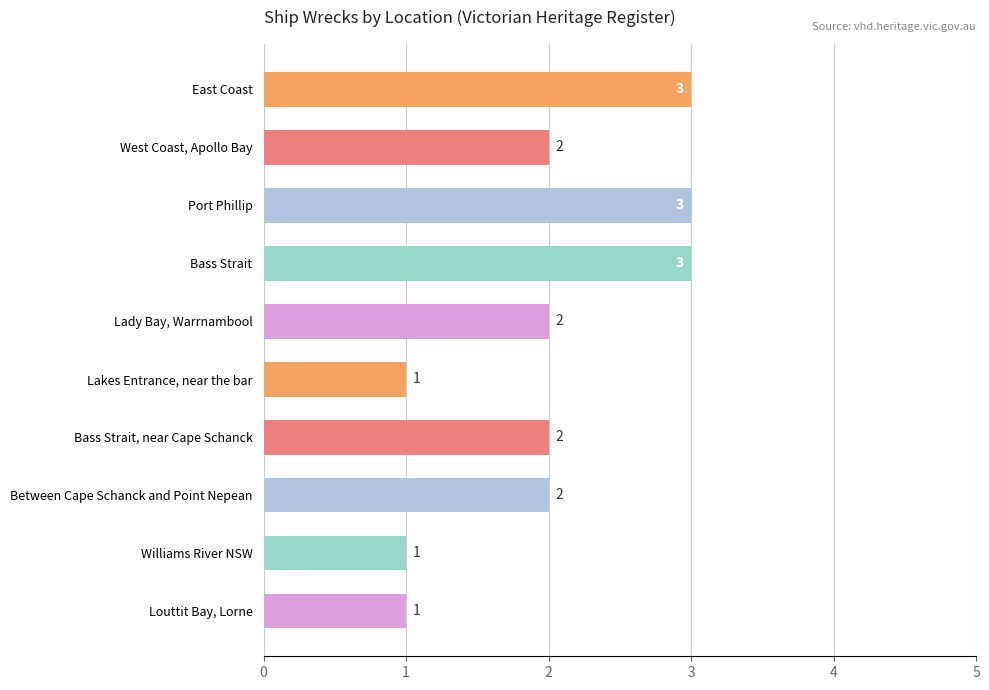

Between East Coast and Louttit Bay, Lorne, which is larger?

East Coast